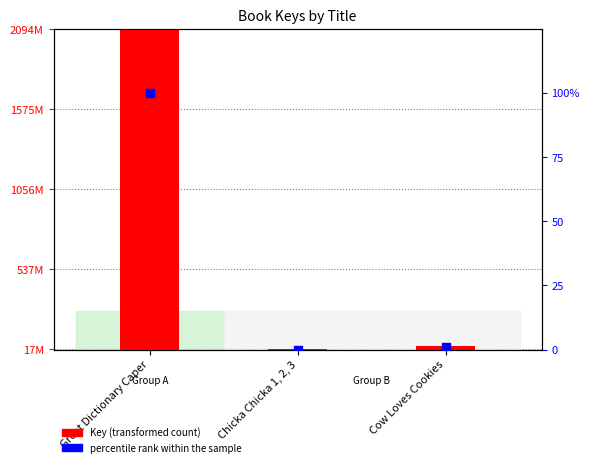

What are all the series names shown in the legend?

Key (transformed count), percentile rank within the sample